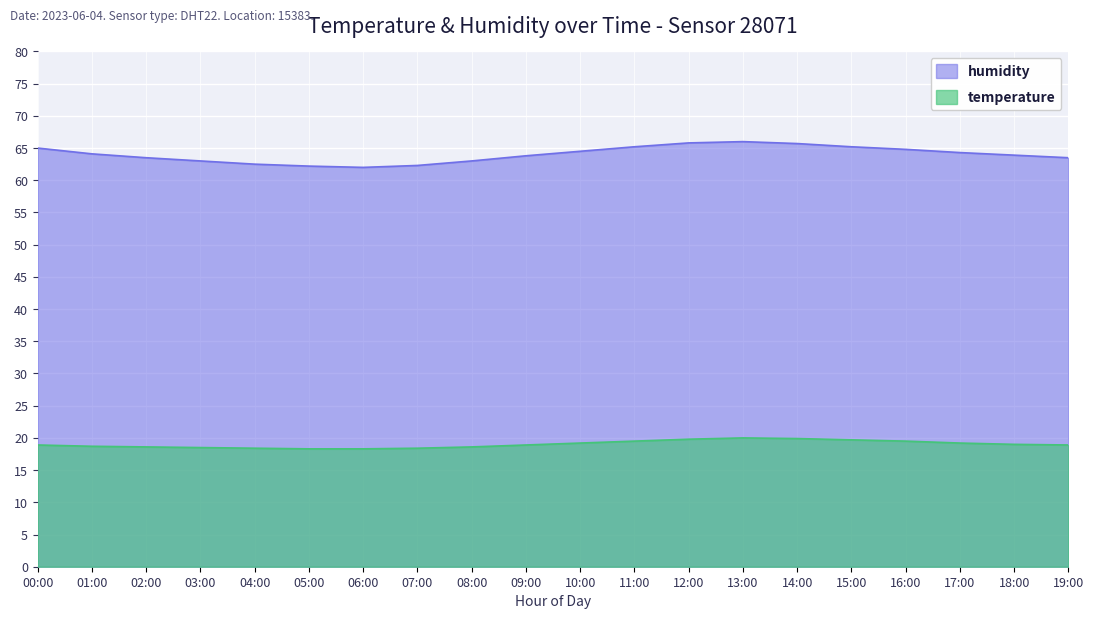

Between 03:00 and 04:00, which series saw the biggest shift?

humidity